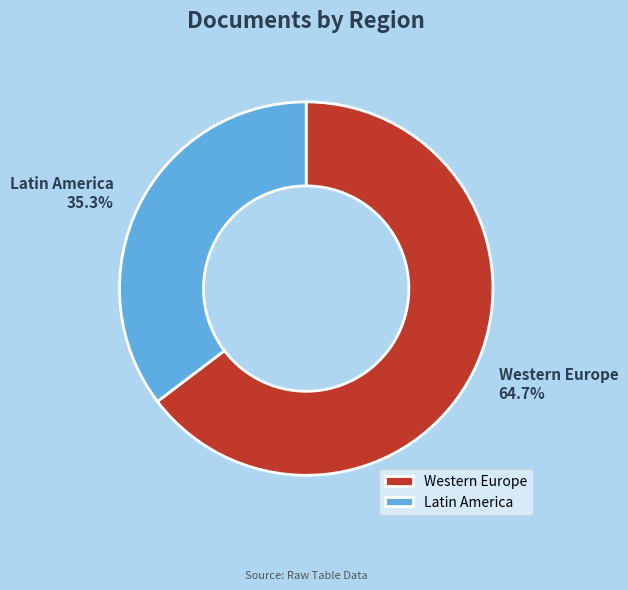

To the nearest percent, what is the average slice percentage?

50%